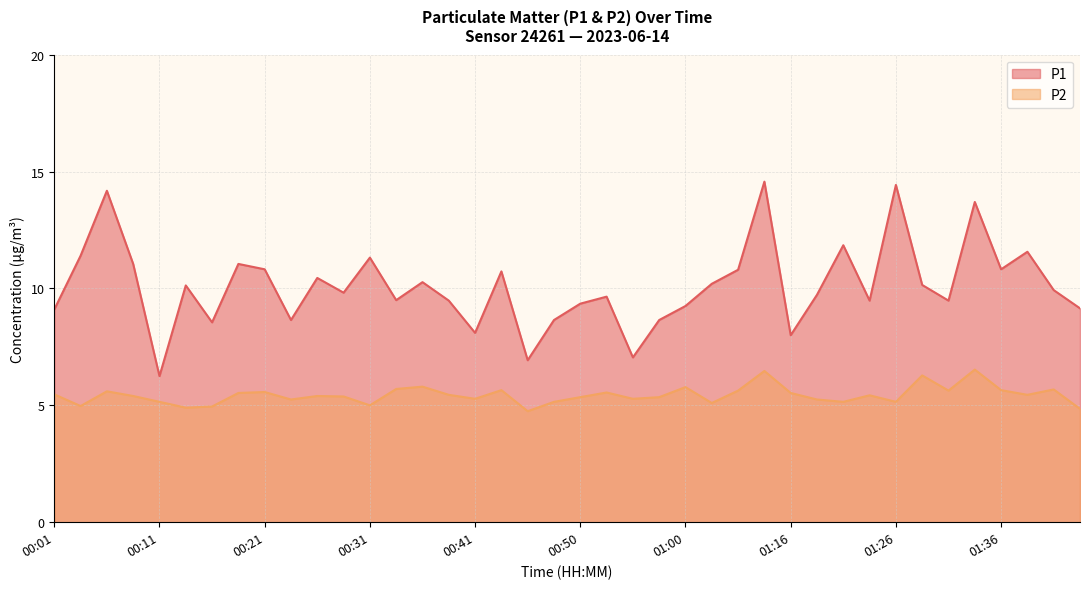

True or false: P2 and P1 intersect in this chart.

False